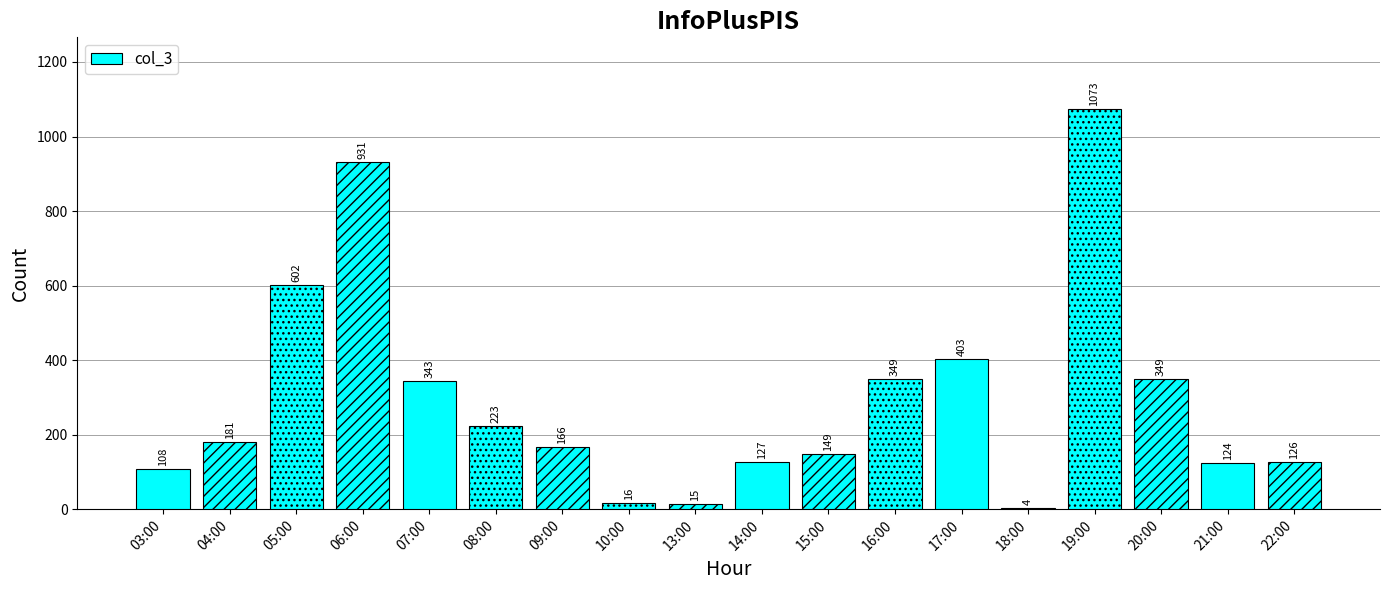

True or false: the data shows 61 at 21:00.

False